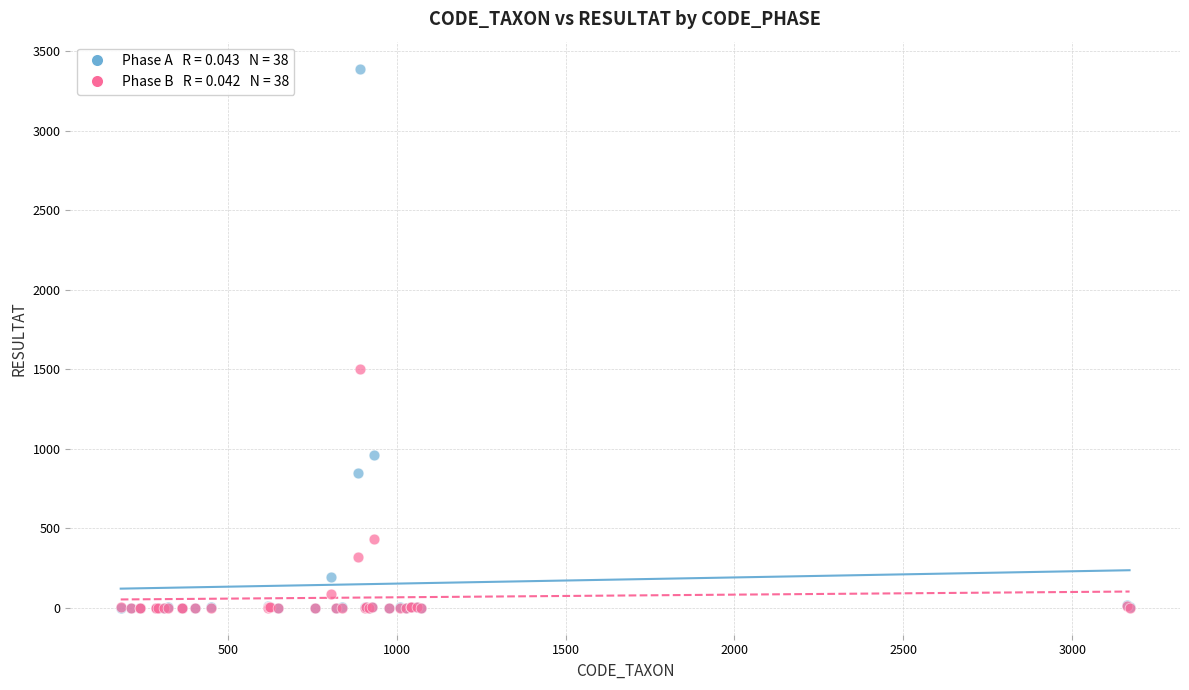

Across all series, what Y value is closest to 1696?

1500